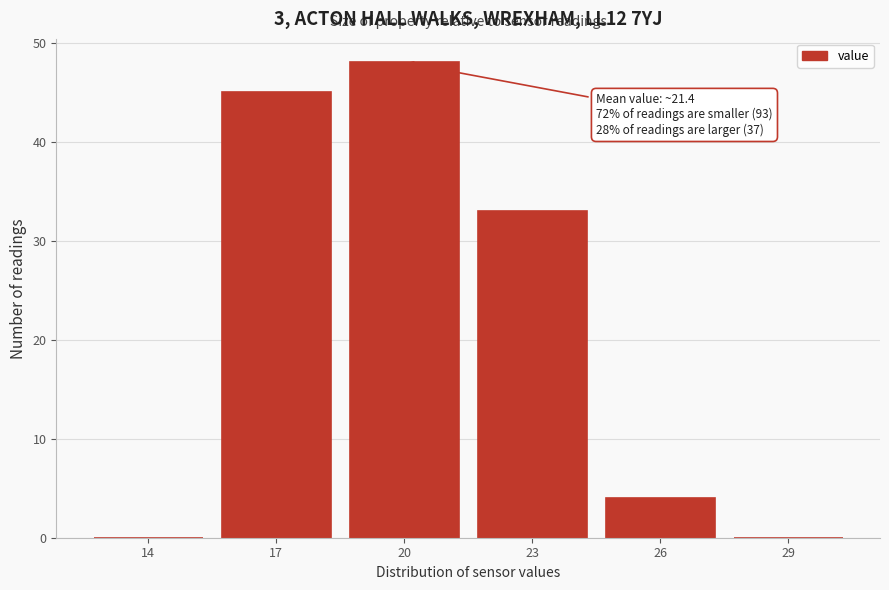

Reading left to right, what are all the values shown in this chart?

14=0	17=45	20=48	23=33	26=4	29=0